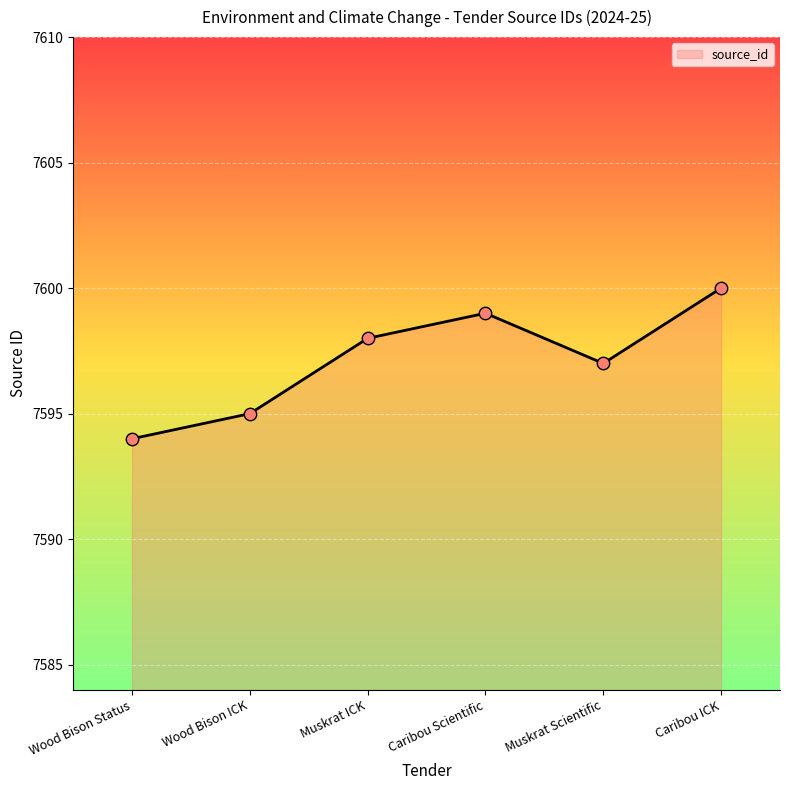

Approximately how many times larger is the value at Caribou Scientific compared to Caribou ICK?

1.0